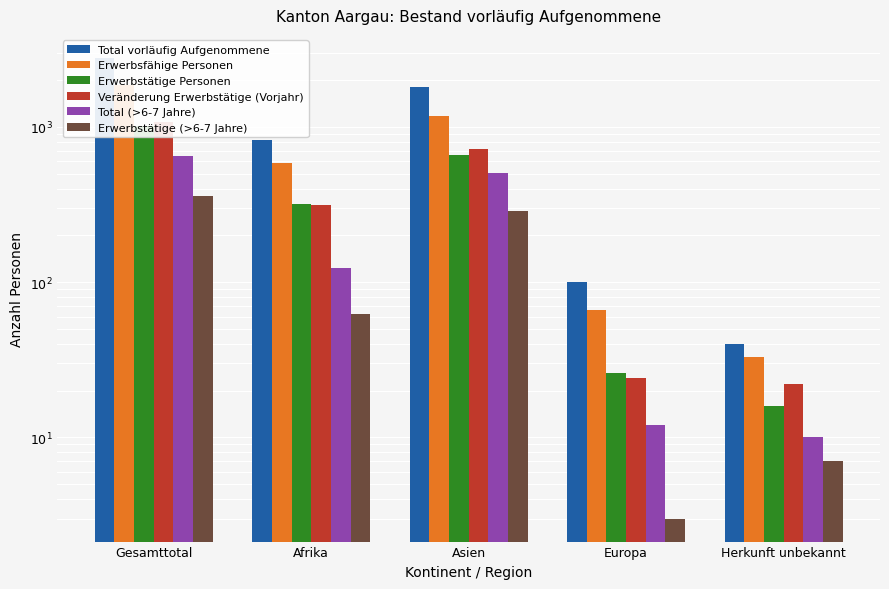

Rank the series at Herkunft unbekannt from lowest to highest value.

Erwerbstätige (>6-7 Jahre), Total (>6-7 Jahre), Erwerbstätige Personen, Veränderung Erwerbstätige (Vorjahr), Erwerbsfähige Personen, Total vorläufig Aufgenommene